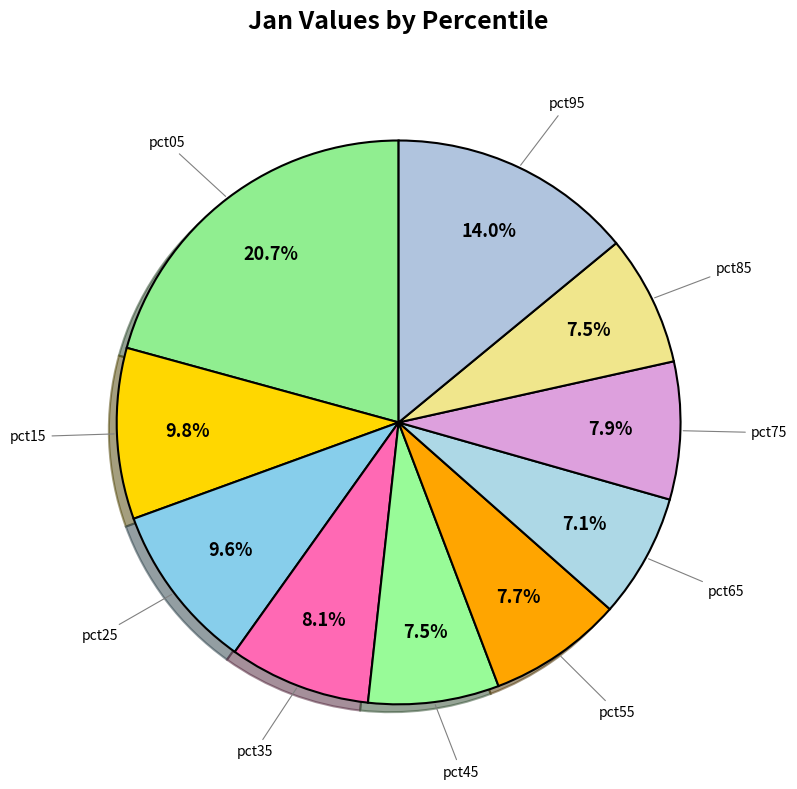

To the nearest percent, what is the average slice percentage?

10%